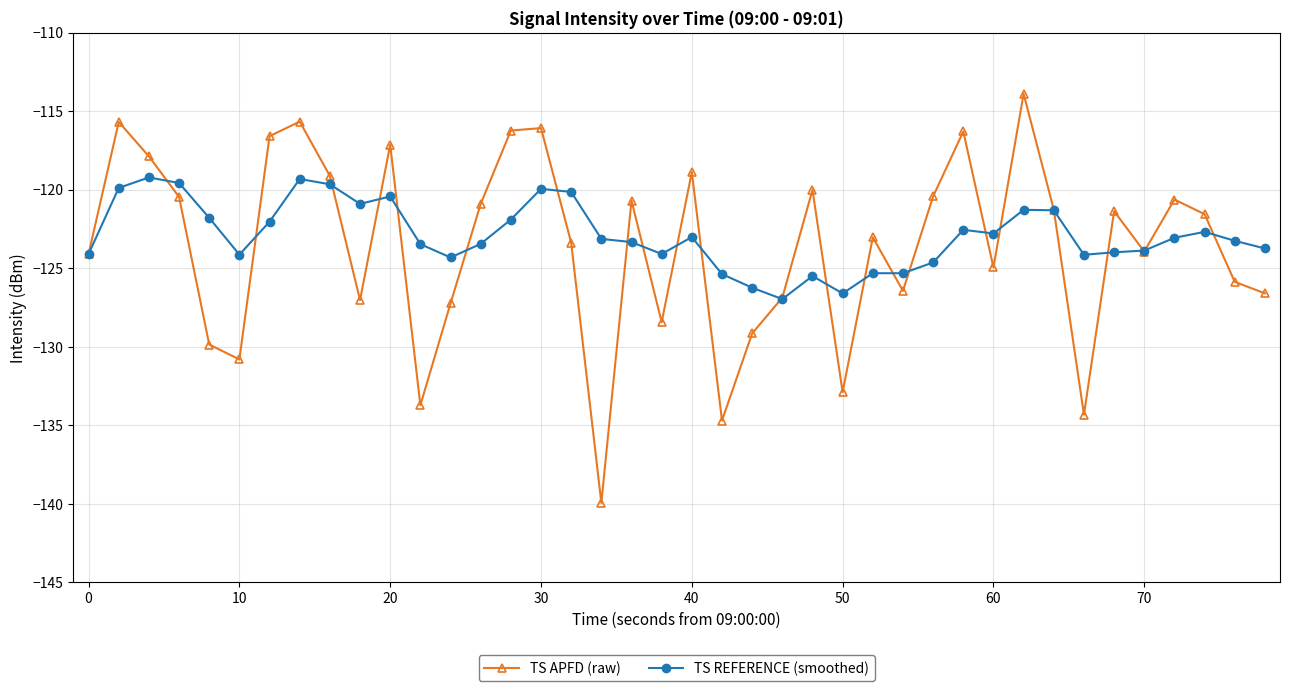

What is the value of the TS APFD (raw) point at the 37th from the left?

-120.6